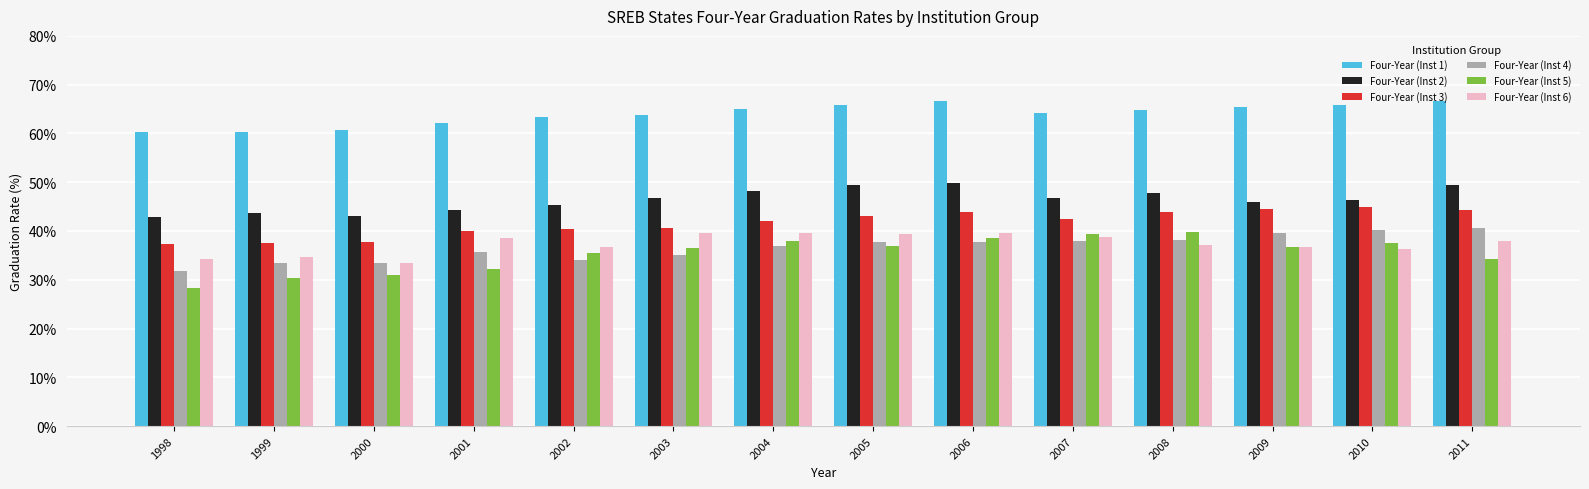

Count the number of data series in this chart.

6